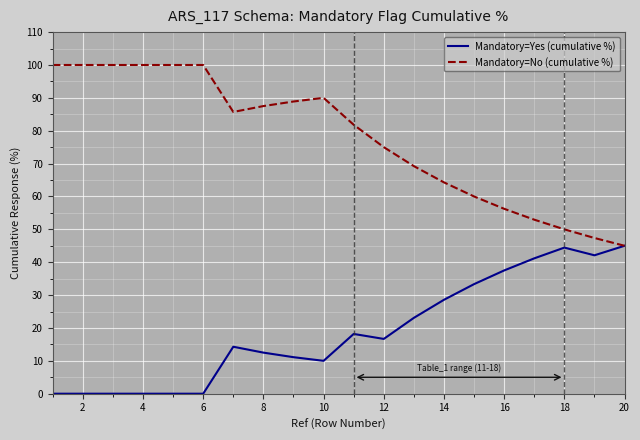

What is the greatest value displayed?

100.0